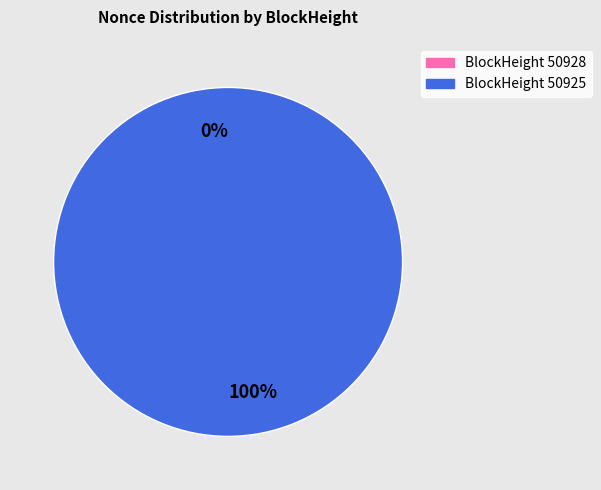

Which slice is the largest?

50925